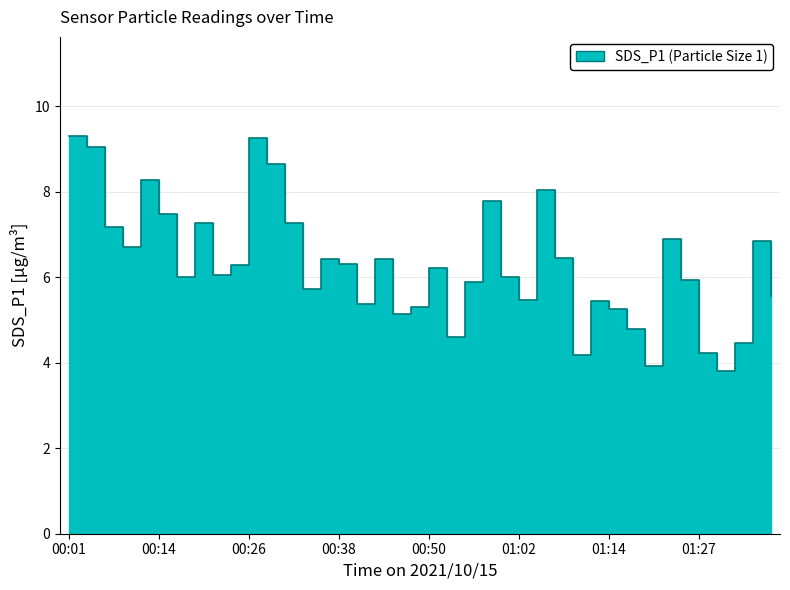

Rank the categories by value from highest to lowest.

00:01, 00:26, 00:04, 00:28, 00:11, 01:05, 00:57, 00:14, 00:18, 00:31, 00:06, 01:22, 01:34, 00:09, 01:07, 00:35, 00:43, 00:38, 00:23, 00:50, 00:21, 00:16, 01:00, 01:24, 00:55, 00:33, 01:36, 01:02, 01:12, 00:40, 00:48, 01:14, 00:45, 01:17, 00:52, 01:31, 01:27, 01:09, 01:19, 01:29